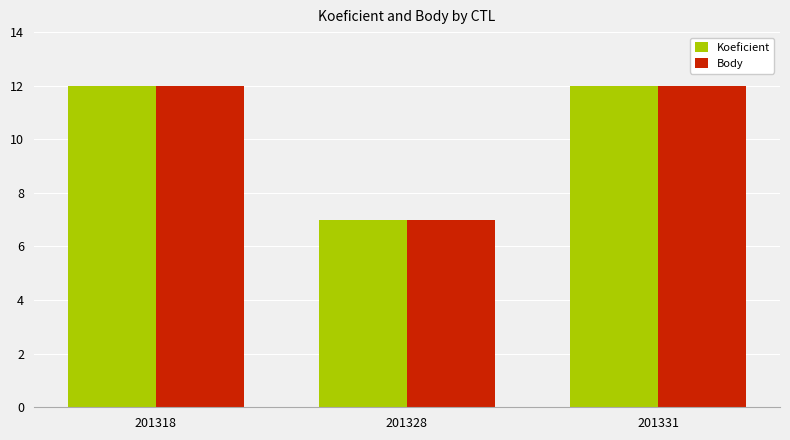

What is the value of the Koeficient bar at the 2nd from the left?

7